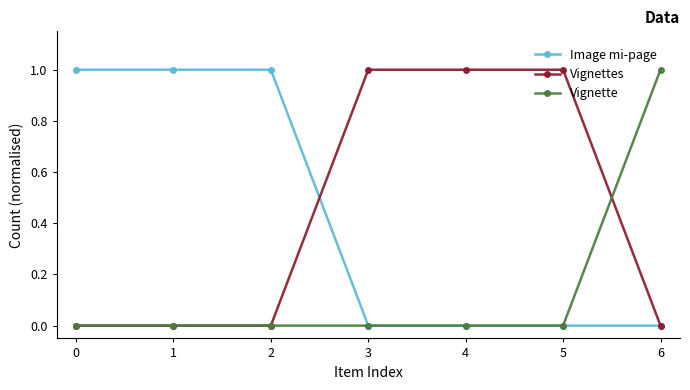

True or false: Vignettes has a value of 1 at 6.

False